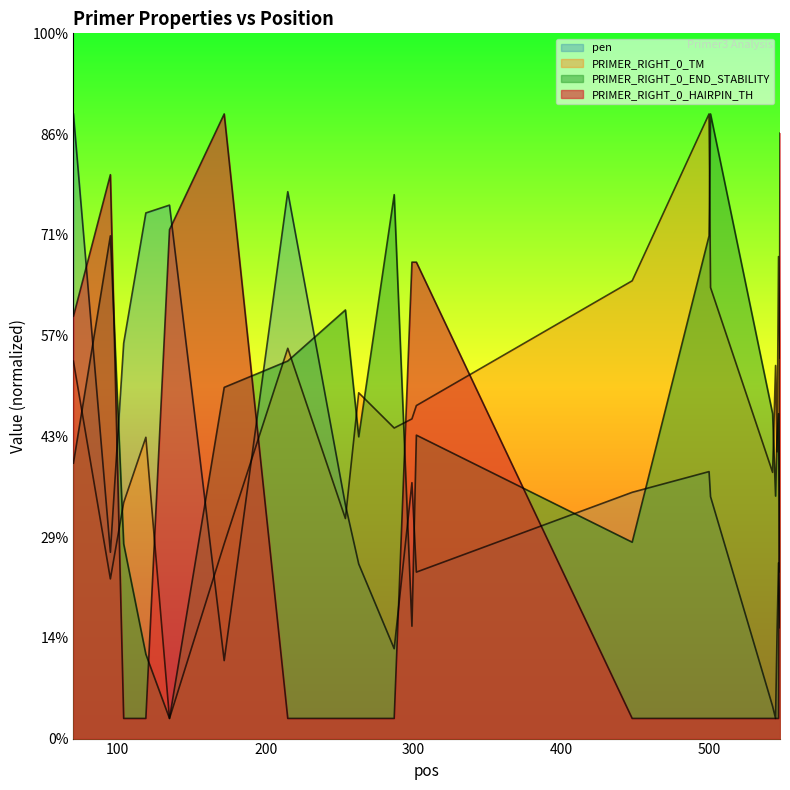

After their last crossing, which series has the higher values: pen or PRIMER_RIGHT_0_HAIRPIN_TH?

PRIMER_RIGHT_0_HAIRPIN_TH